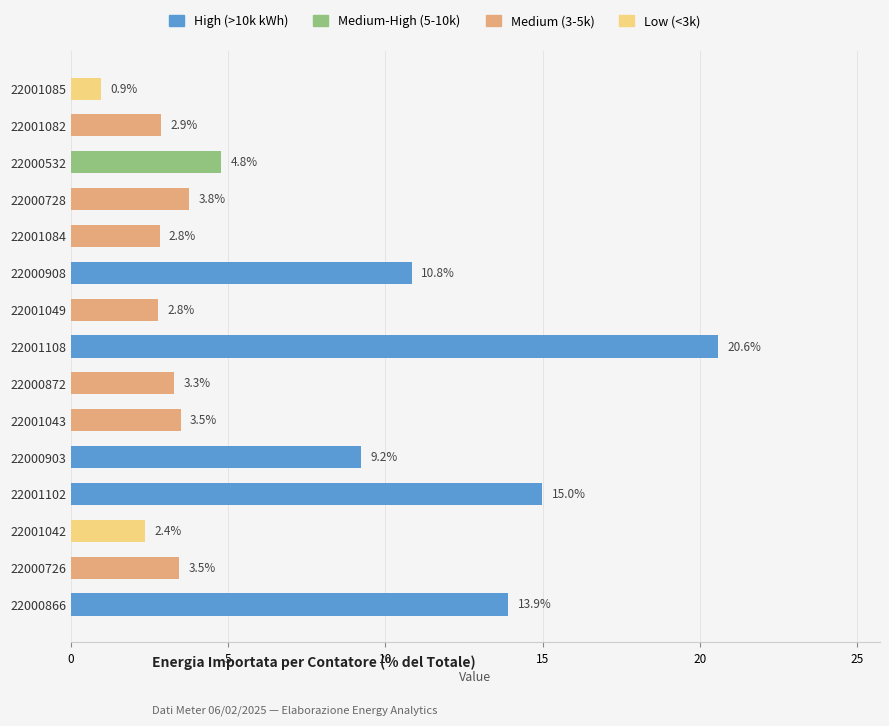

What is the value of the 5th bar from the top?

2.8